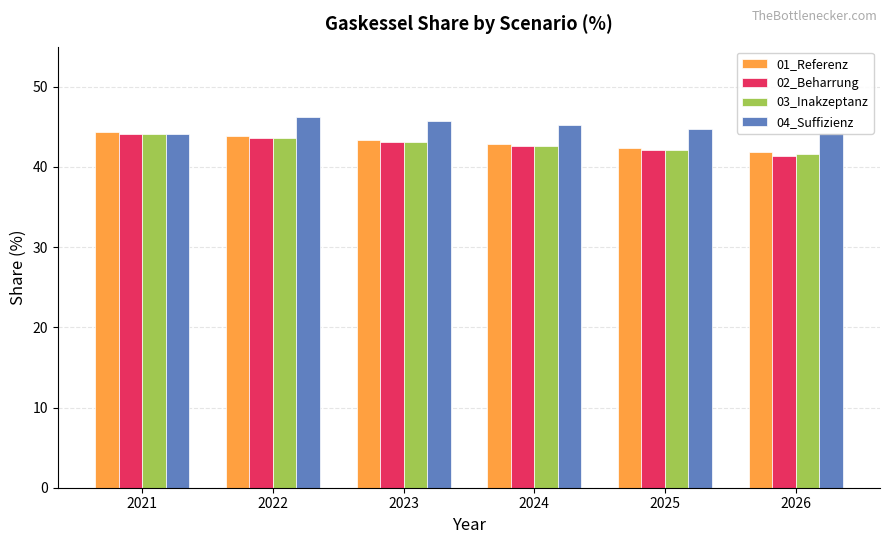

True or false: 01_Referenz has a value of 26.5 at 2023.

False